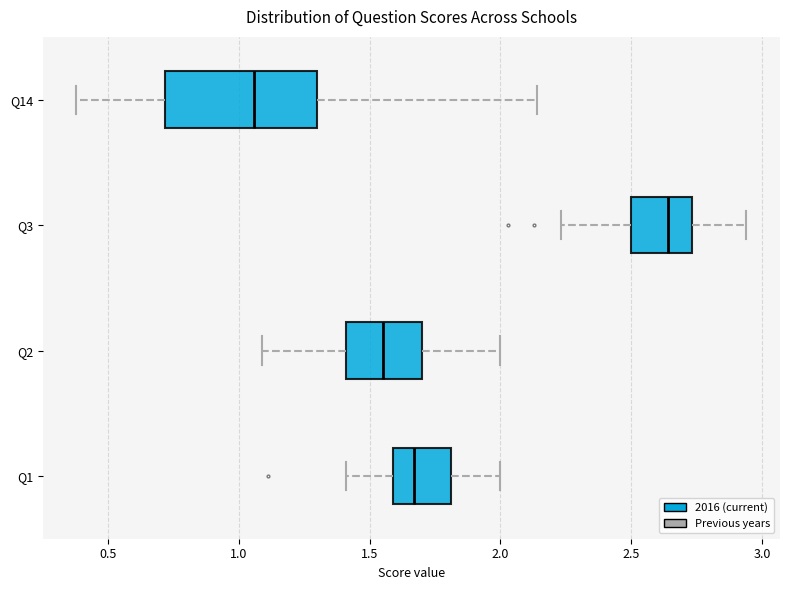

Where does the left whisker of the box for Q14 end on the x-axis? The values are not printed on the chart, so give them approximately, as read against the axis.

0.40